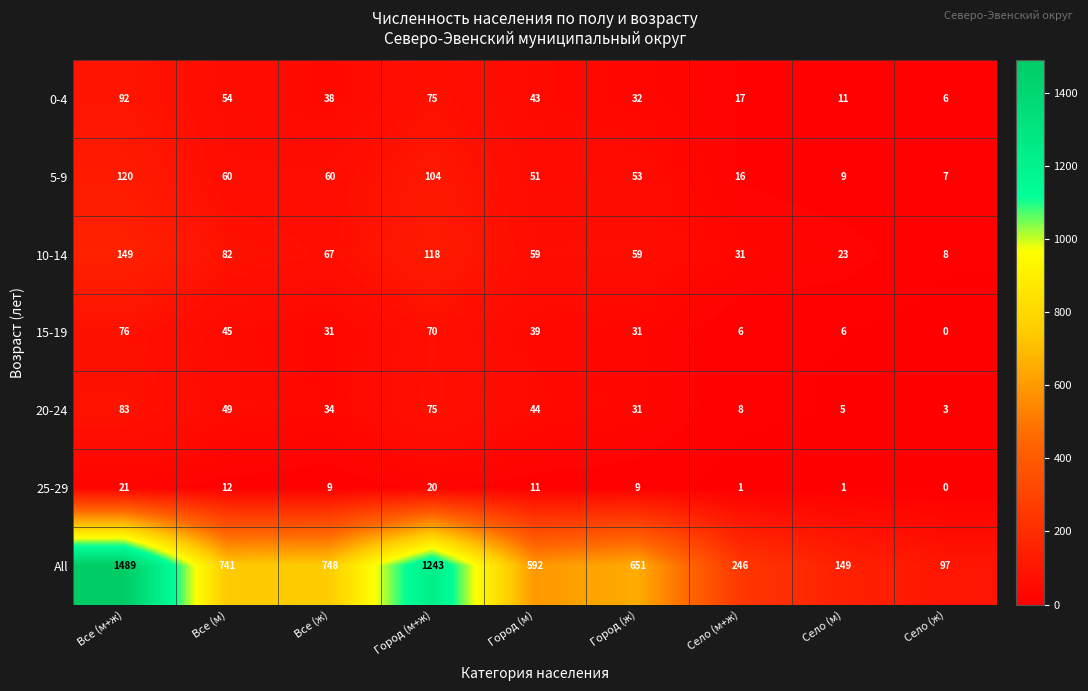

What is the difference between the second highest and minimum values in the 0-4 series?

69